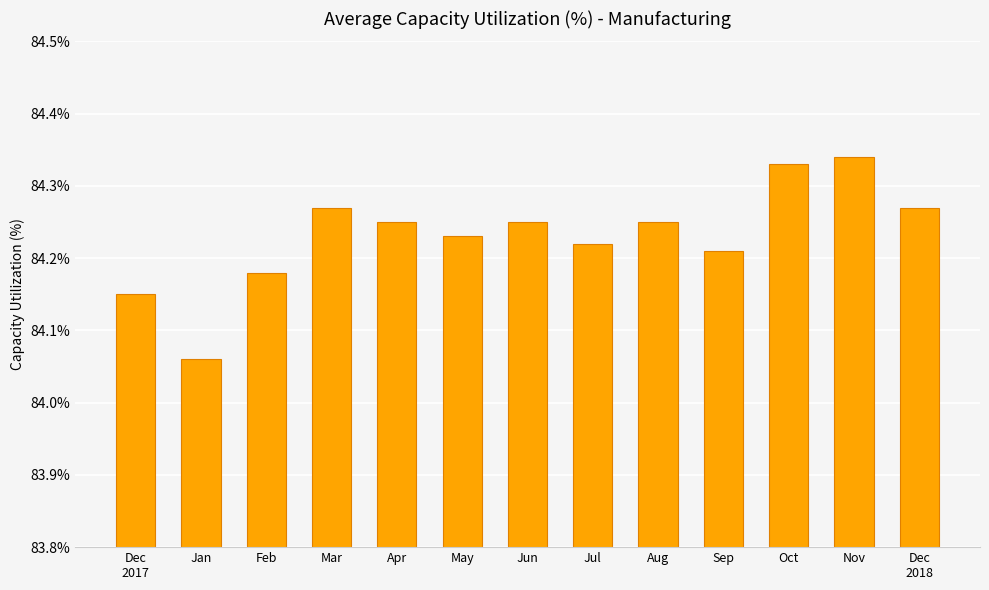

The chart shows a value of 41.5 at Aug. True or false?

False